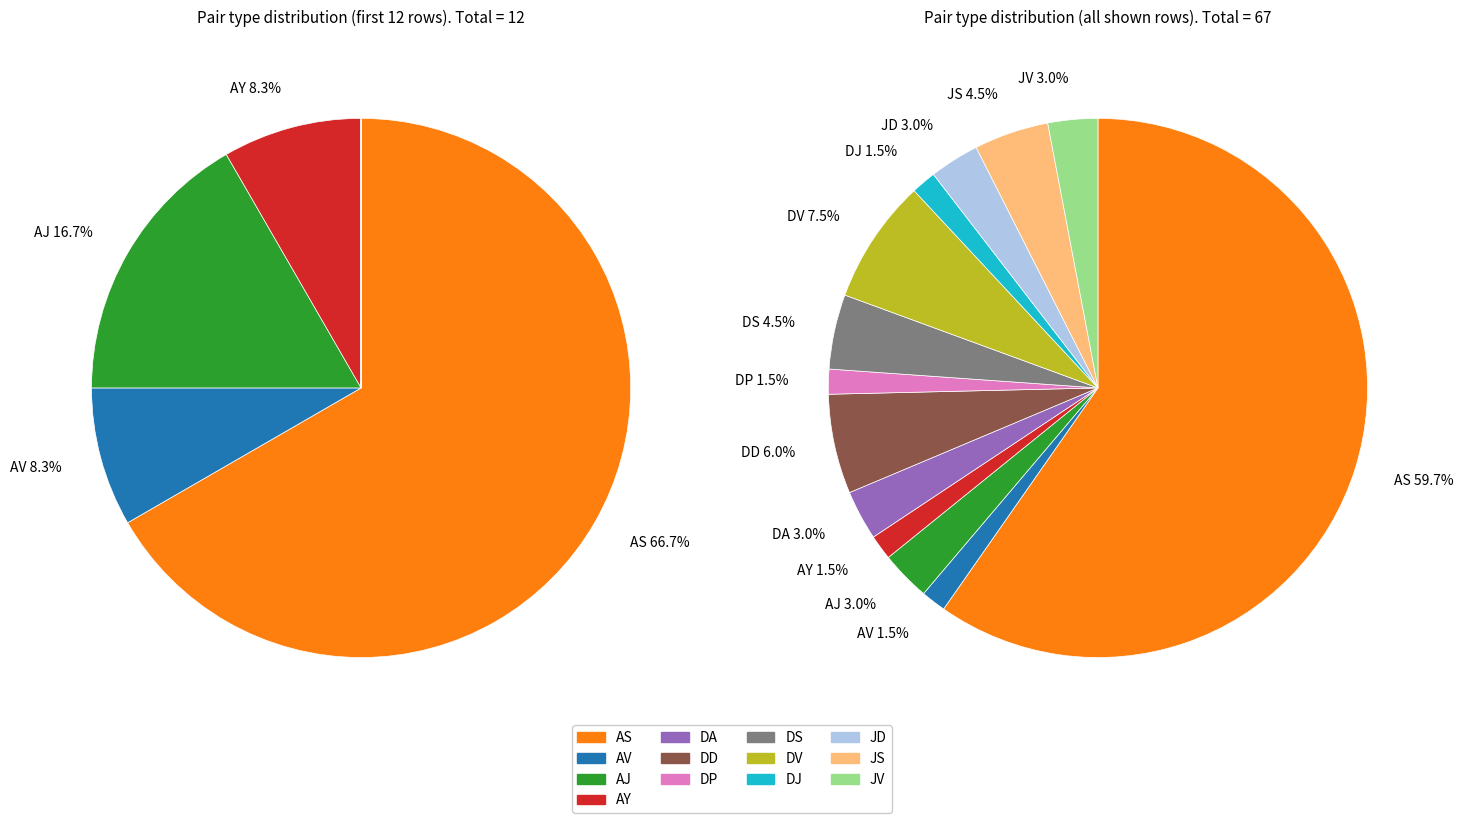

Is it true that AJ is 1% of the pie?

False